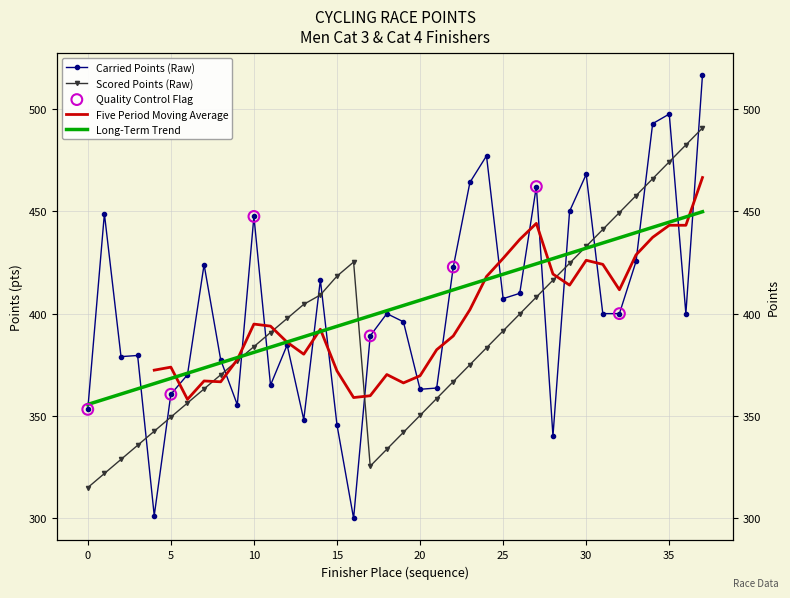

Which series reaches the minimum Y coordinate?

Carried Points